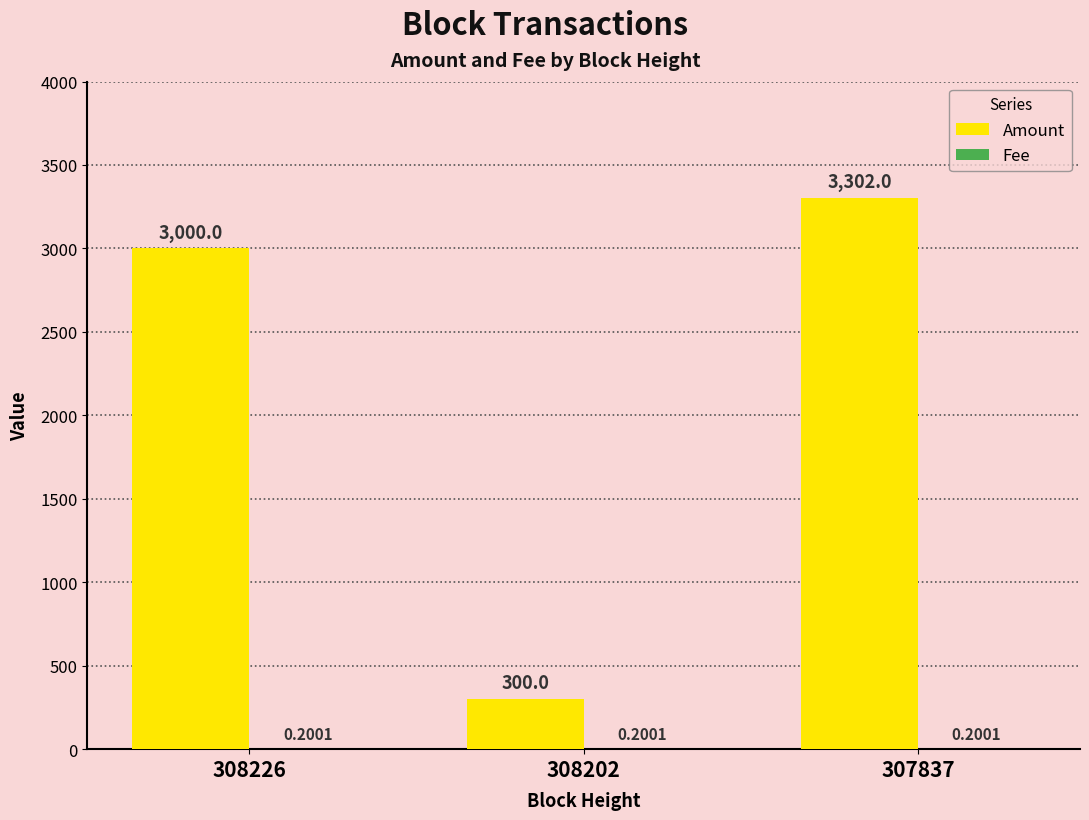

Which series has the largest total across all categories?

Amount